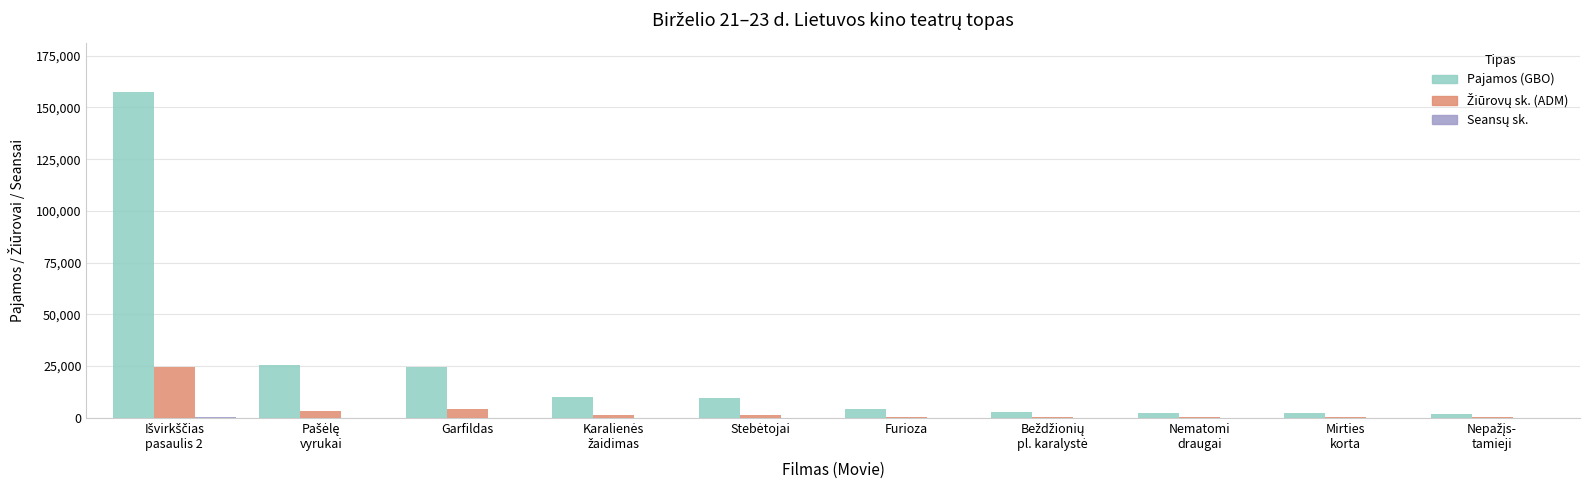

Which series has the widest spread of values?

Pajamos (GBO)